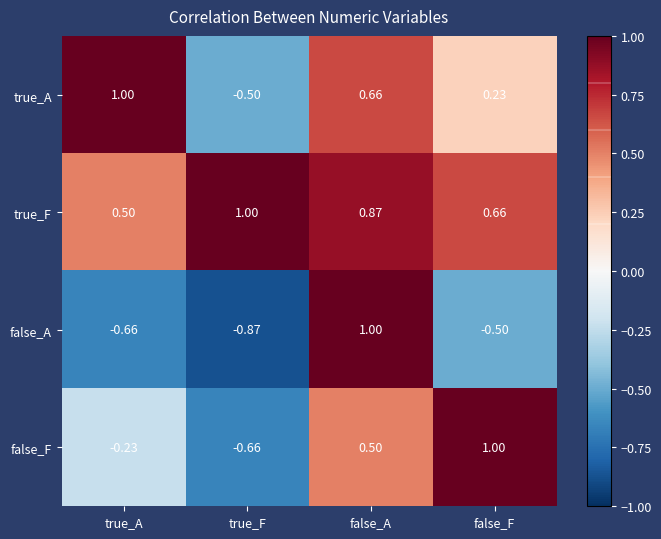

Rank the series at true_A from highest to lowest value.

true_A, true_F, false_F, false_A